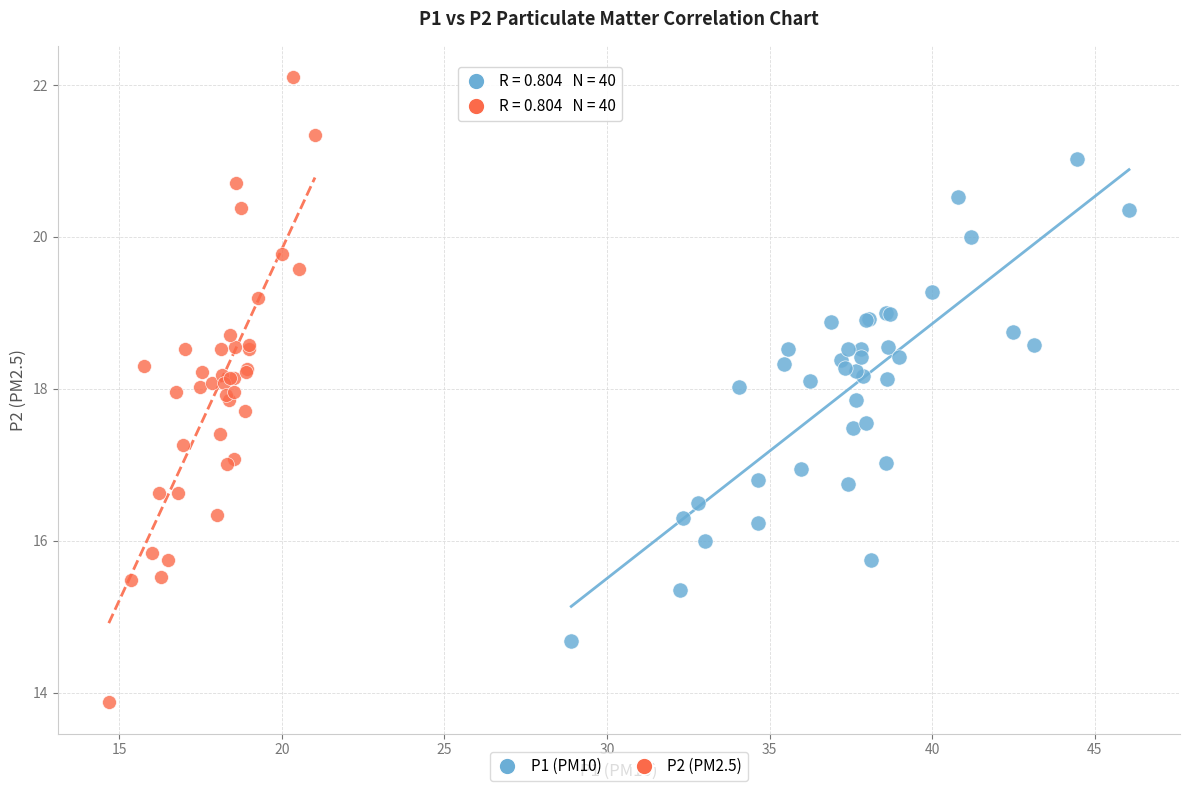

Which series has the widest spread of Y values?

P2 (PM2.5)